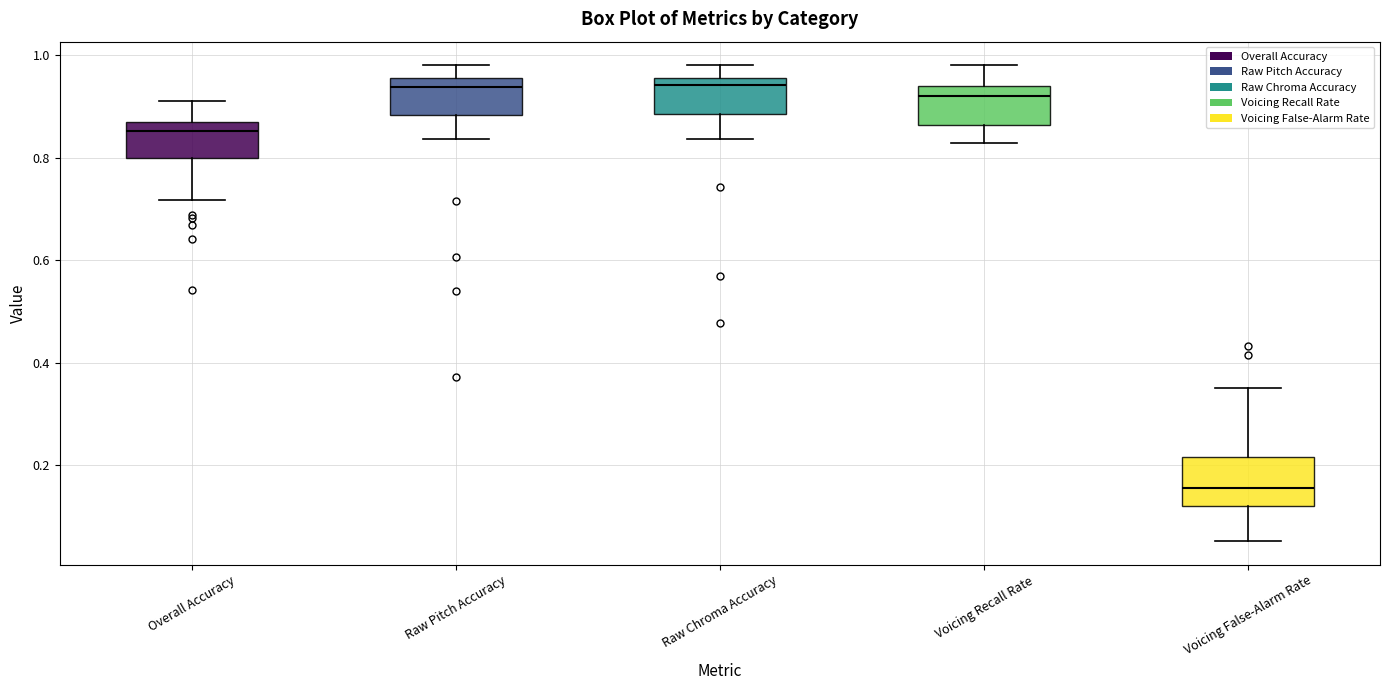

Which box has the lowest median line?

Voicing False-Alarm Rate